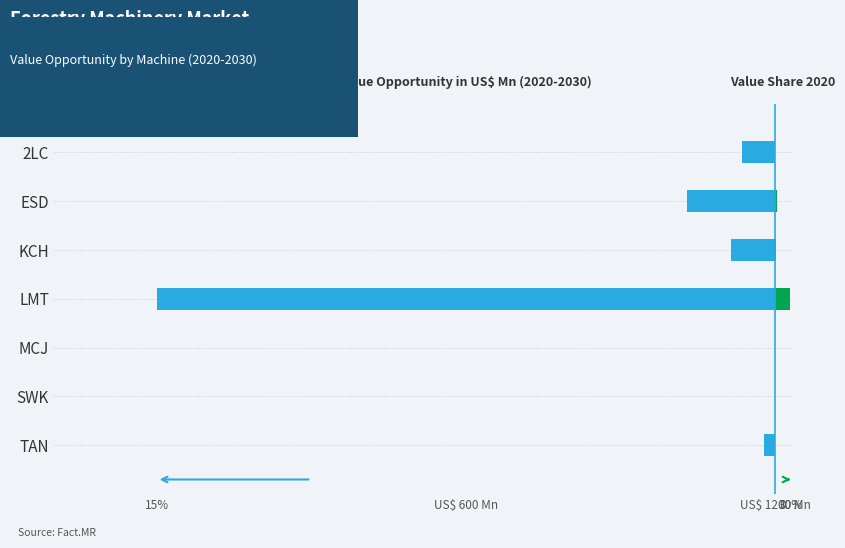

The value of col_18 at 15% is 13.5. True or false?

False